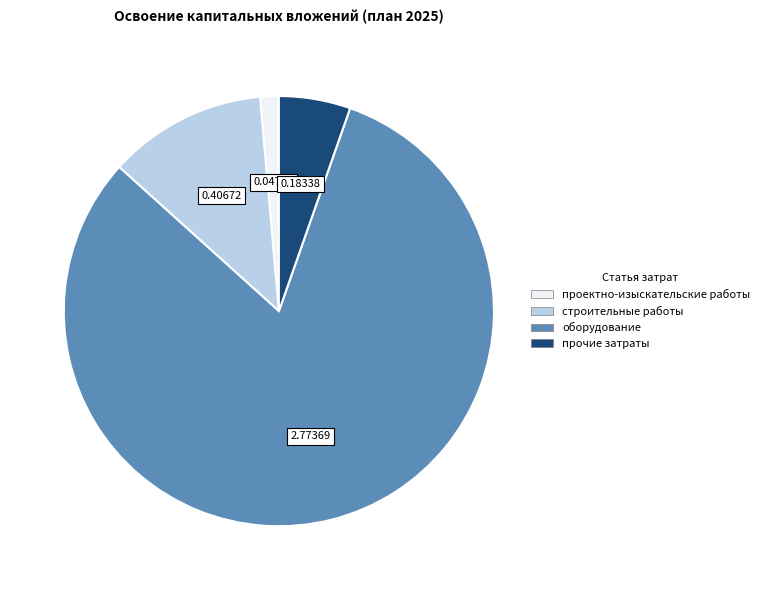

Rank the categories by value from highest to lowest.

оборудование, строительные работы, прочие затраты, проектно-изыскательские работы